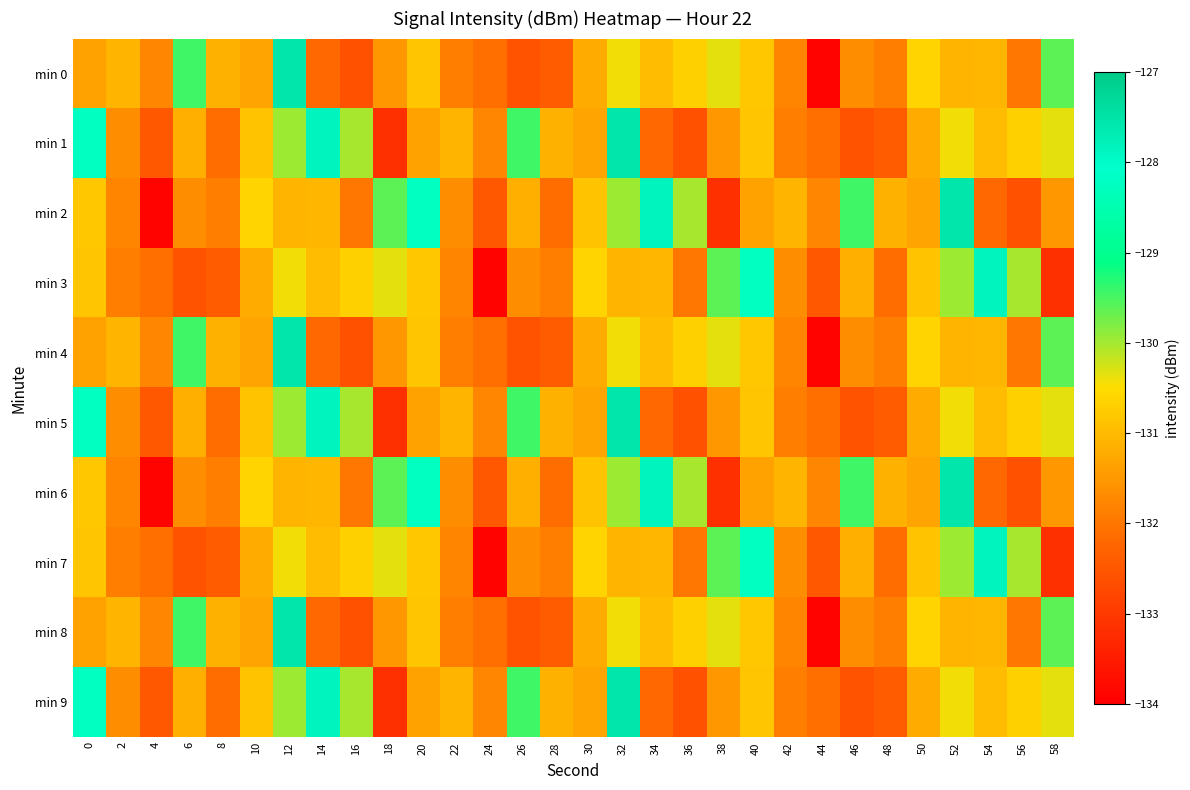

At which category is the sum across all series the highest?

12